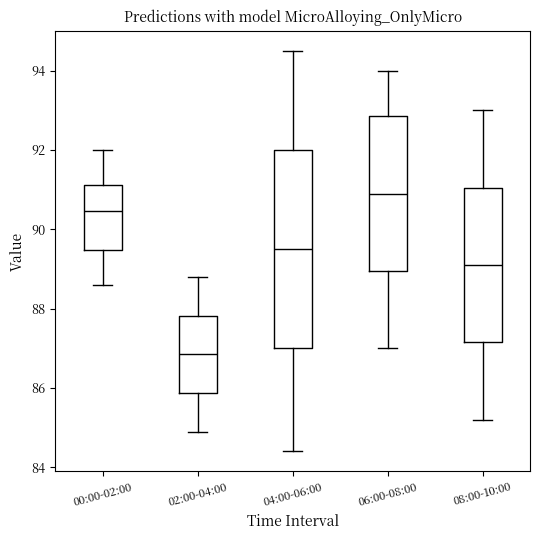

Which box's median line is the highest?

06:00-08:00